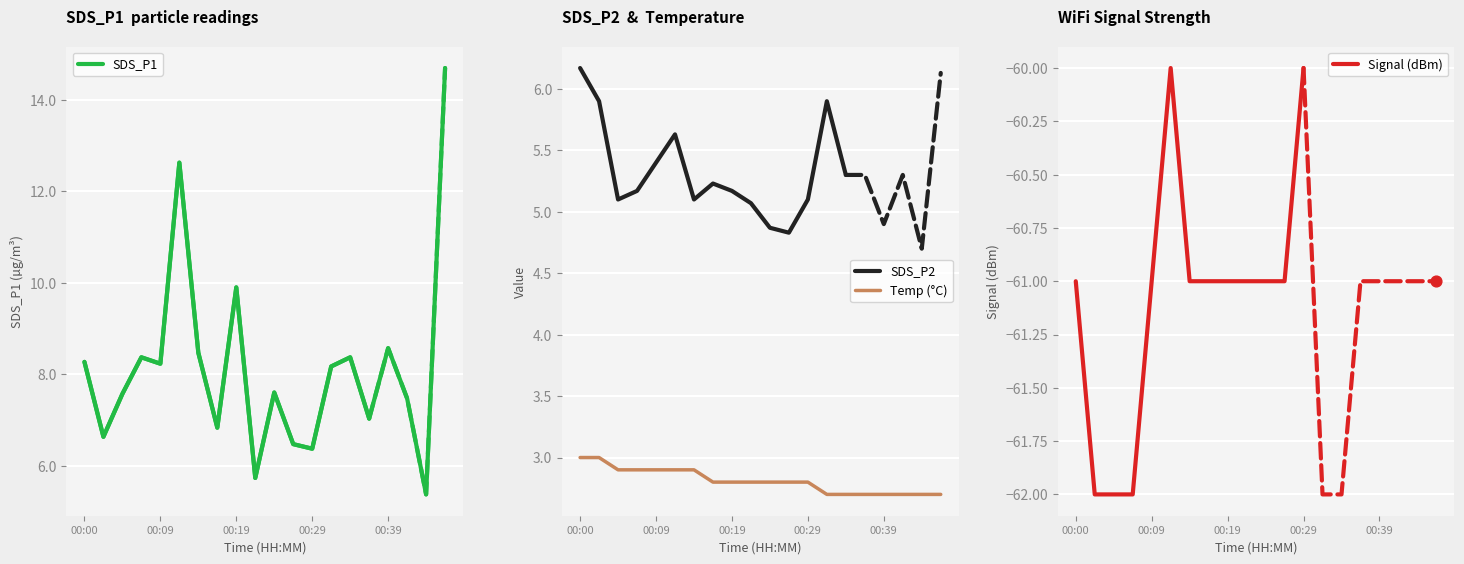

What is the maximum value for Temp (°C)?

3.0